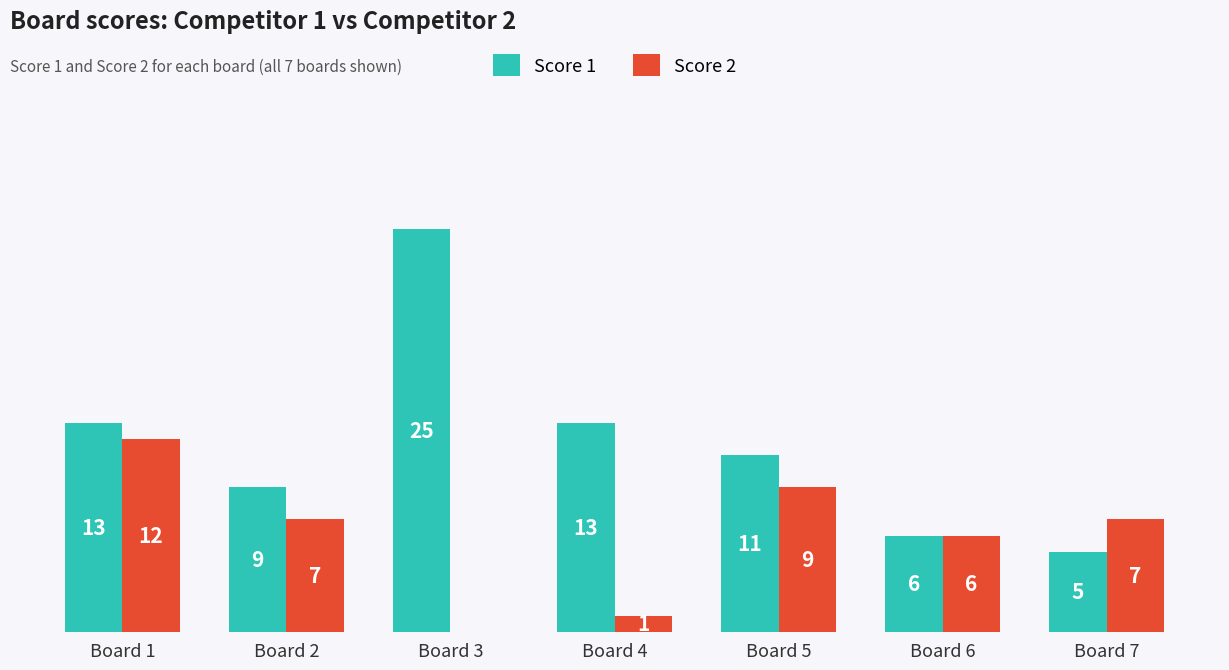

Which category has the highest value in the Score 2 series?

Board 1